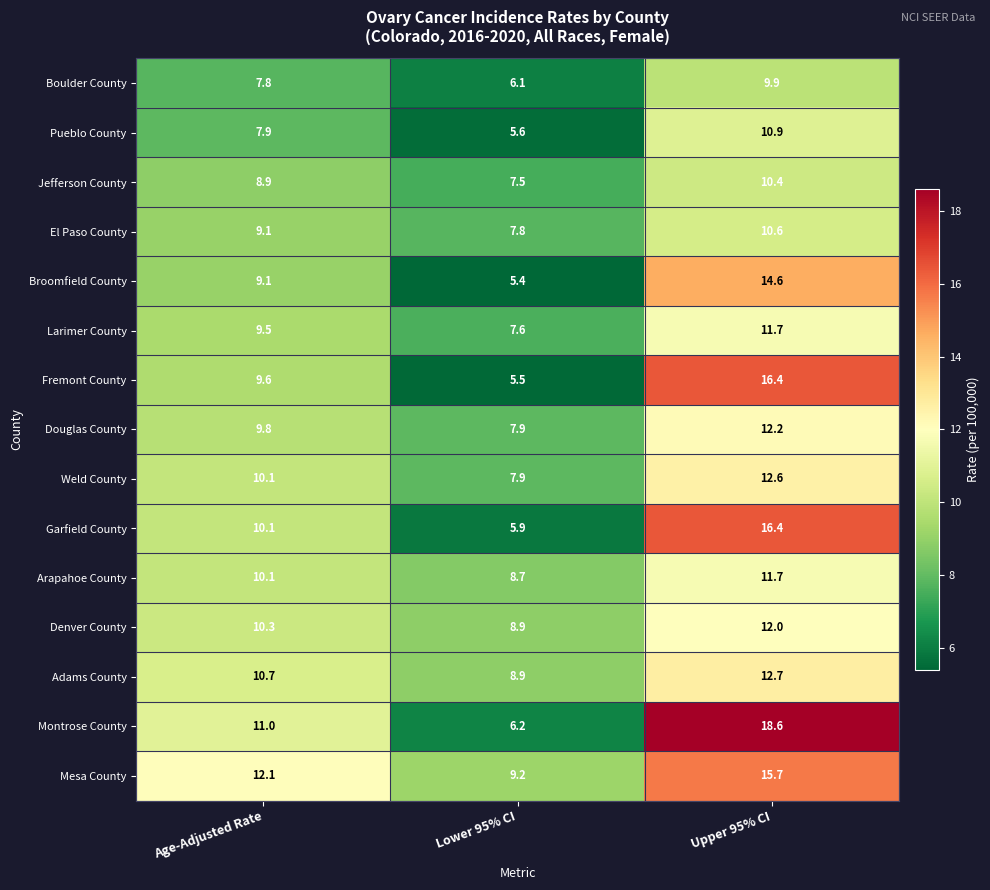

Rank the categories by Boulder County value from highest to lowest.

Upper 95% CI, Age-Adjusted Rate, Lower 95% CI